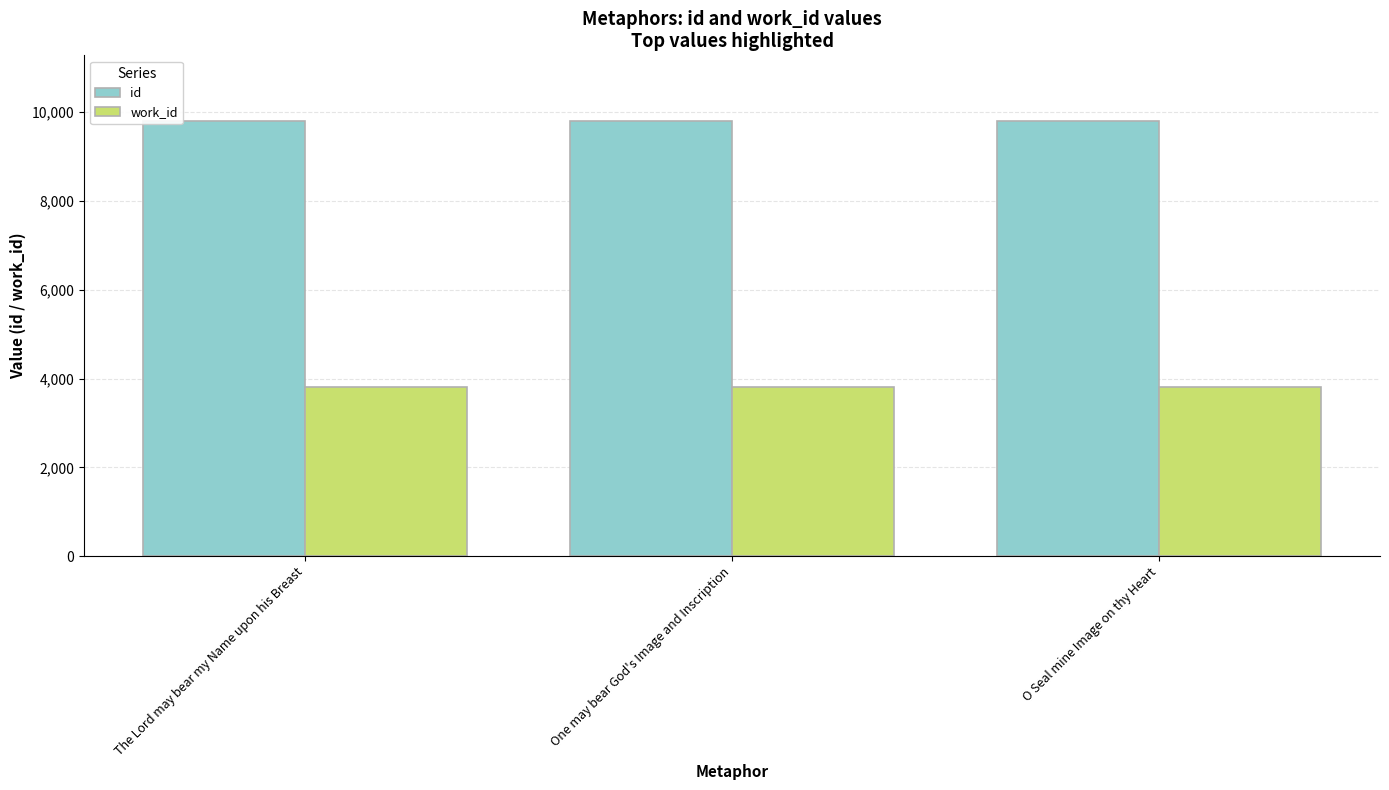

Which series has the largest total across all categories?

id